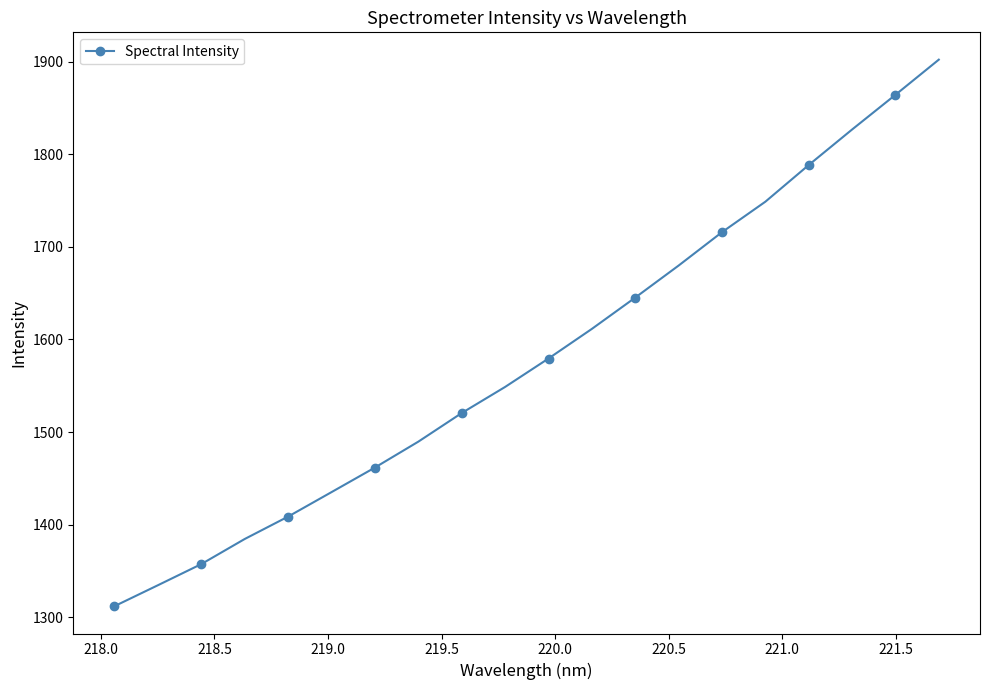

What is the difference between the second highest and minimum values?

552.5